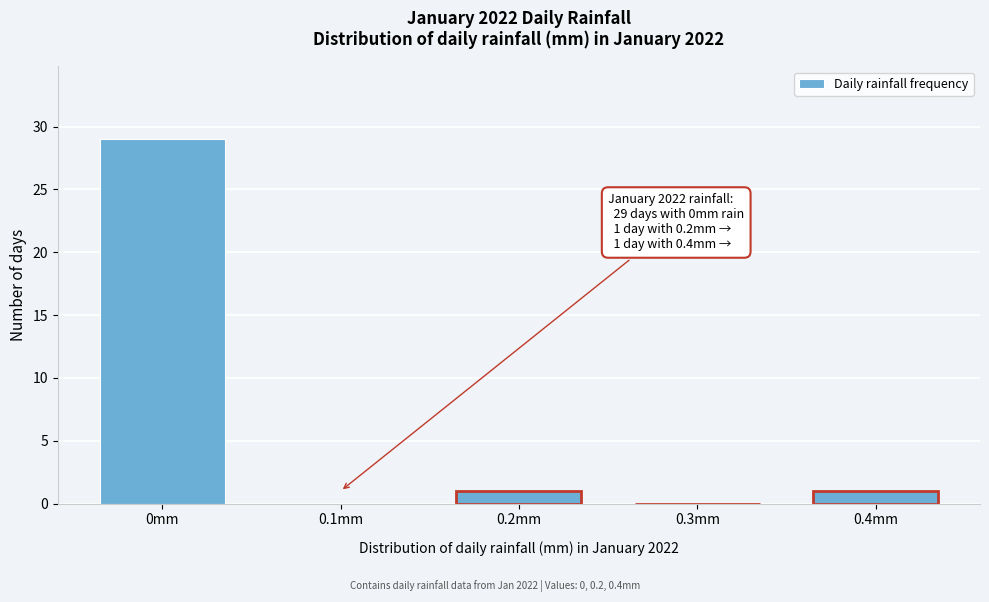

Reading left to right, what are all the values shown in this chart?

0mm=29	0.1mm=0	0.2mm=1	0.3mm=0	0.4mm=1